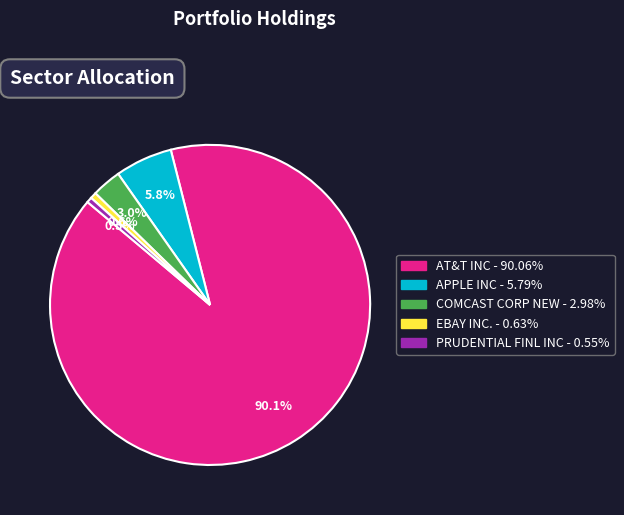

Does any single category account for the majority?

Yes